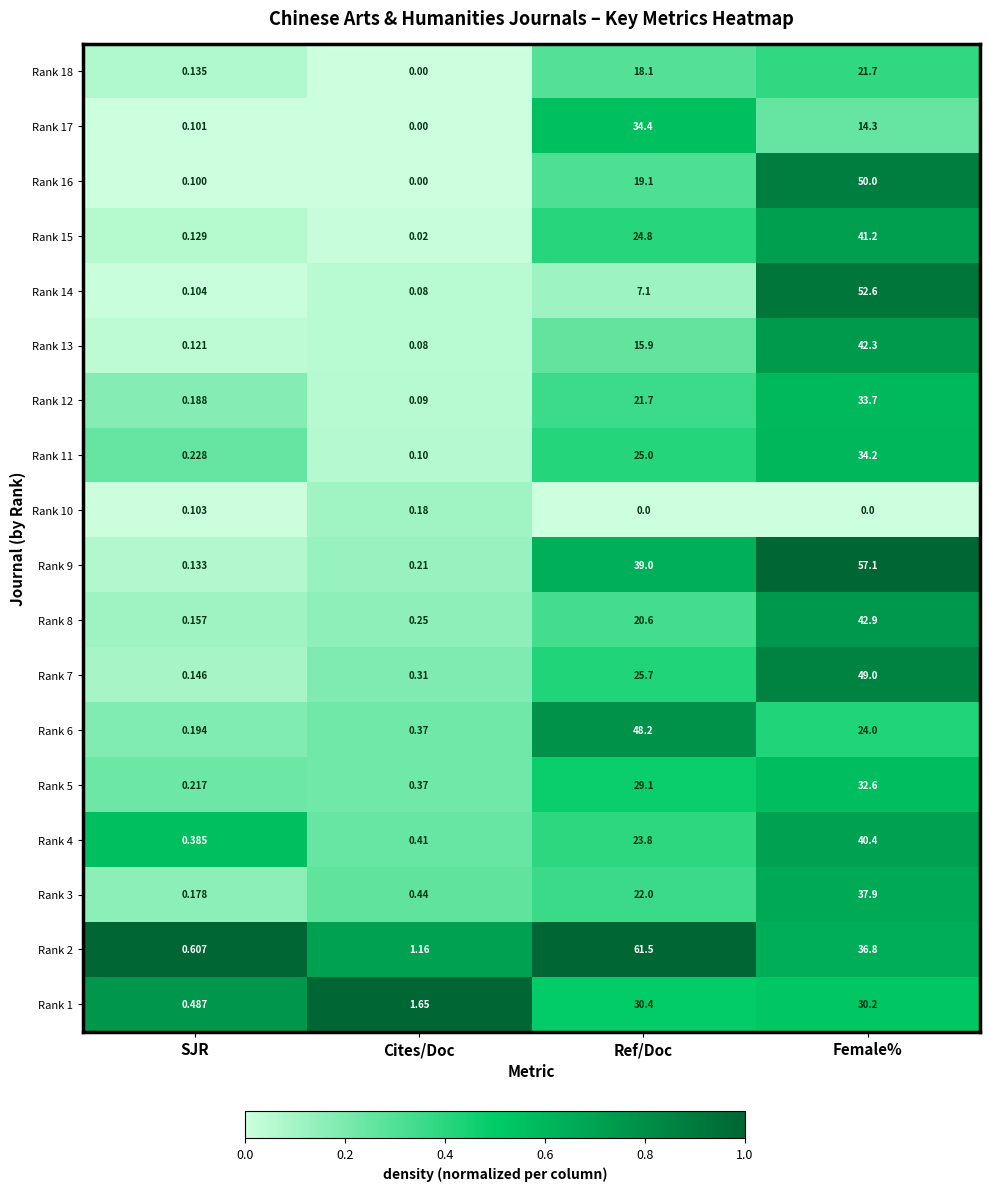

List the labels in order of Rank 11 value, largest first.

Female%, Ref/Doc, SJR, Cites/Doc